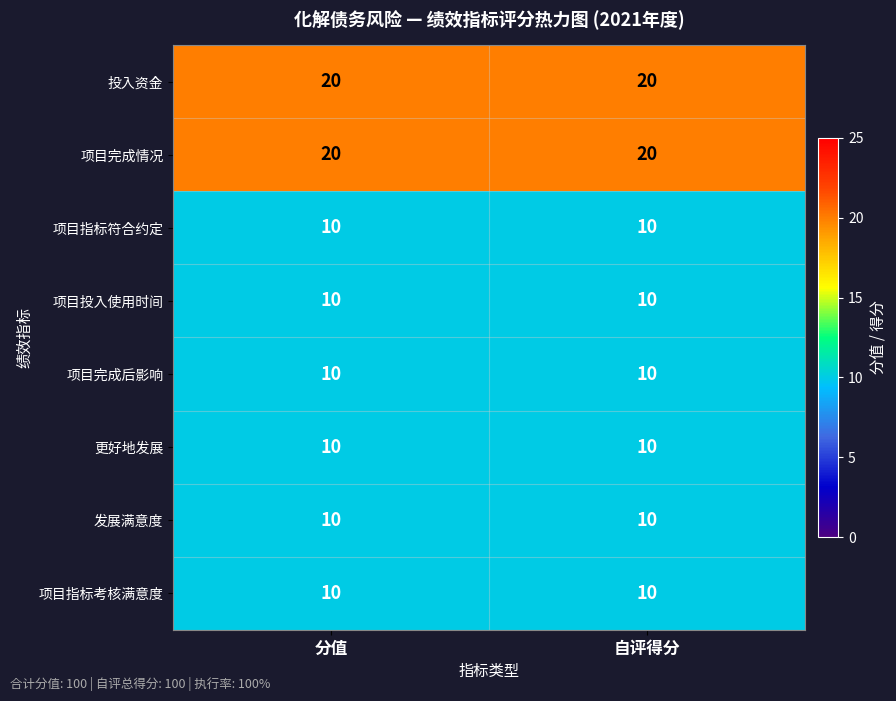

What is the spread (max minus min) of values at 分值?

10